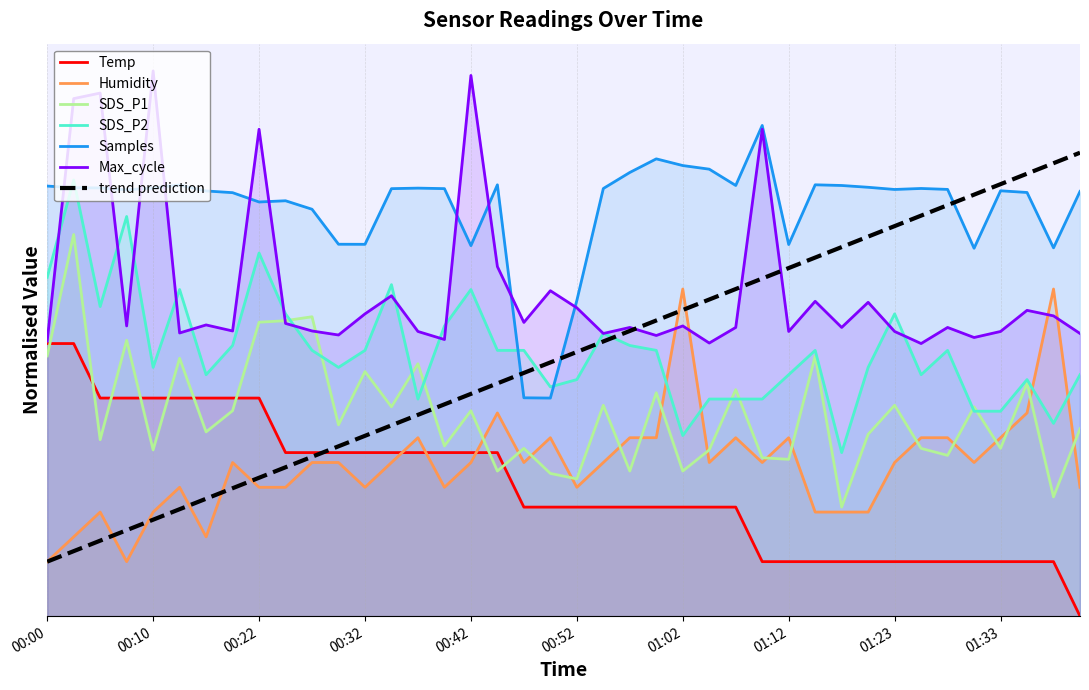

Rank the categories by SDS_P1 value from lowest to highest.

01:17, 01:38, 00:52, 00:50, 00:45, 00:57, 01:02, 01:12, 01:10, 01:28, 00:10, 01:05, 00:47, 01:25, 01:33, 00:39, 00:05, 01:20, 00:15, 01:40, 00:29, 00:17, 00:42, 00:34, 01:30, 00:55, 01:23, 01:00, 01:07, 01:35, 00:32, 00:37, 00:12, 00:00, 01:15, 00:07, 00:22, 00:24, 00:27, 00:02